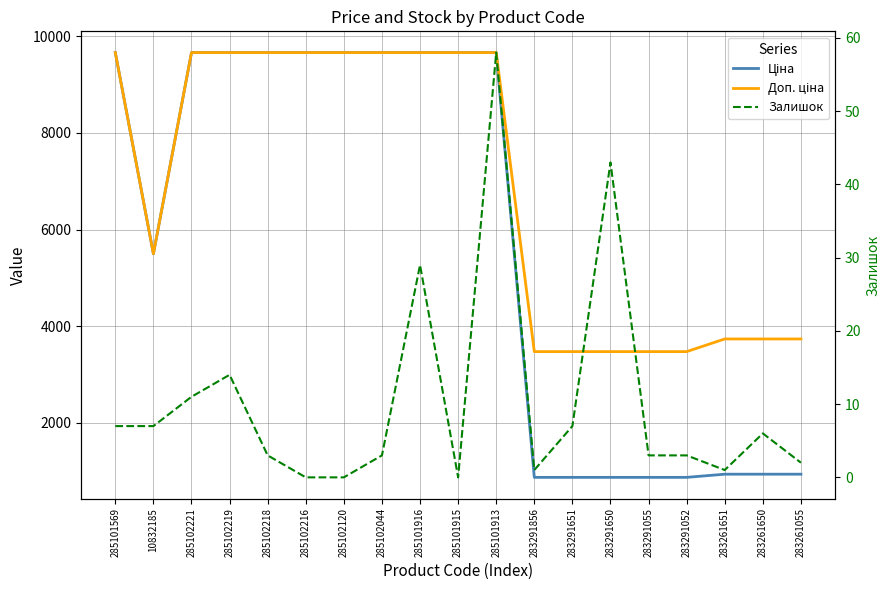

True or false: Ціна has a value of 1501.1 at 283291651.

False